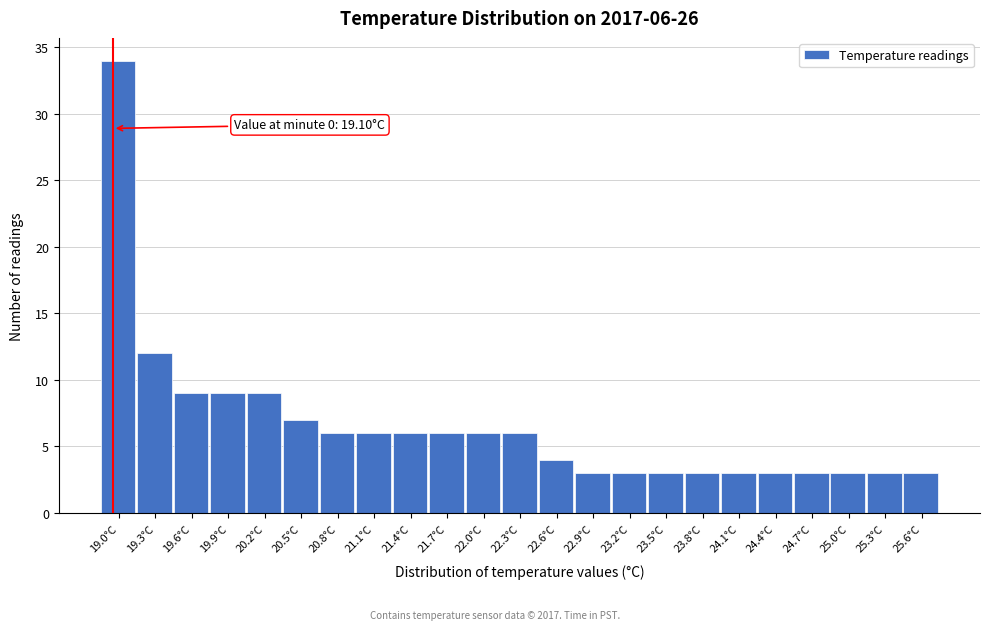

Reading left to right, what are all the values shown in this chart?

19.0°C=34	19.3°C=12	19.6°C=9	19.9°C=9	20.2°C=9	20.5°C=7	20.8°C=6	21.1°C=6	21.4°C=6	21.7°C=6	22.0°C=6	22.3°C=6	22.6°C=4	22.9°C=3	23.2°C=3	23.5°C=3	23.8°C=3	24.1°C=3	24.4°C=3	24.7°C=3	25.0°C=3	25.3°C=3	25.6°C=3